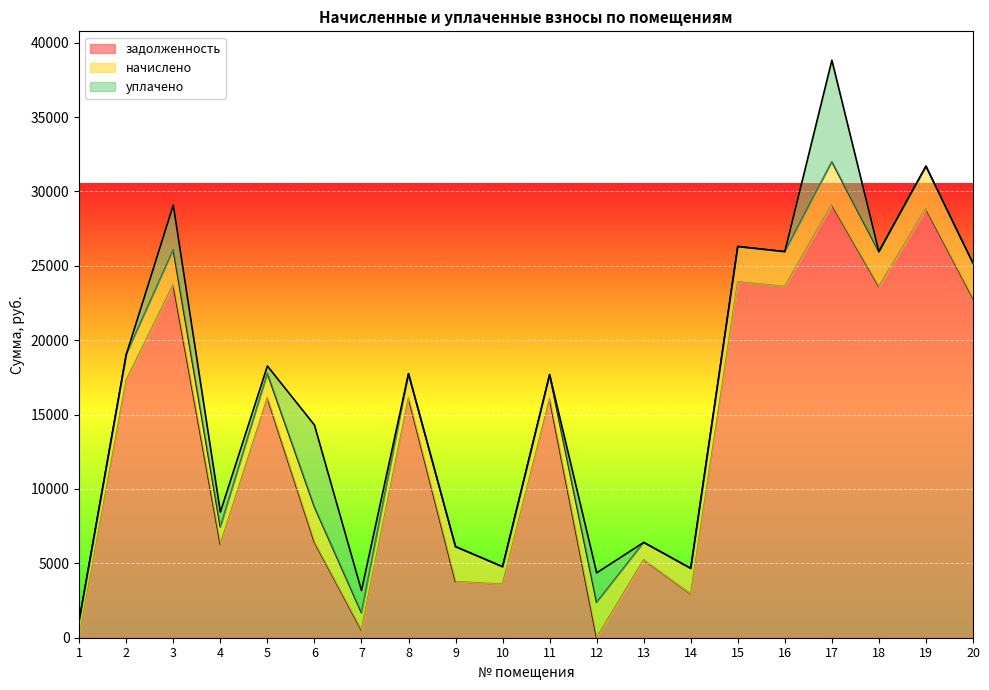

Which series has the largest total across all categories?

задолженность